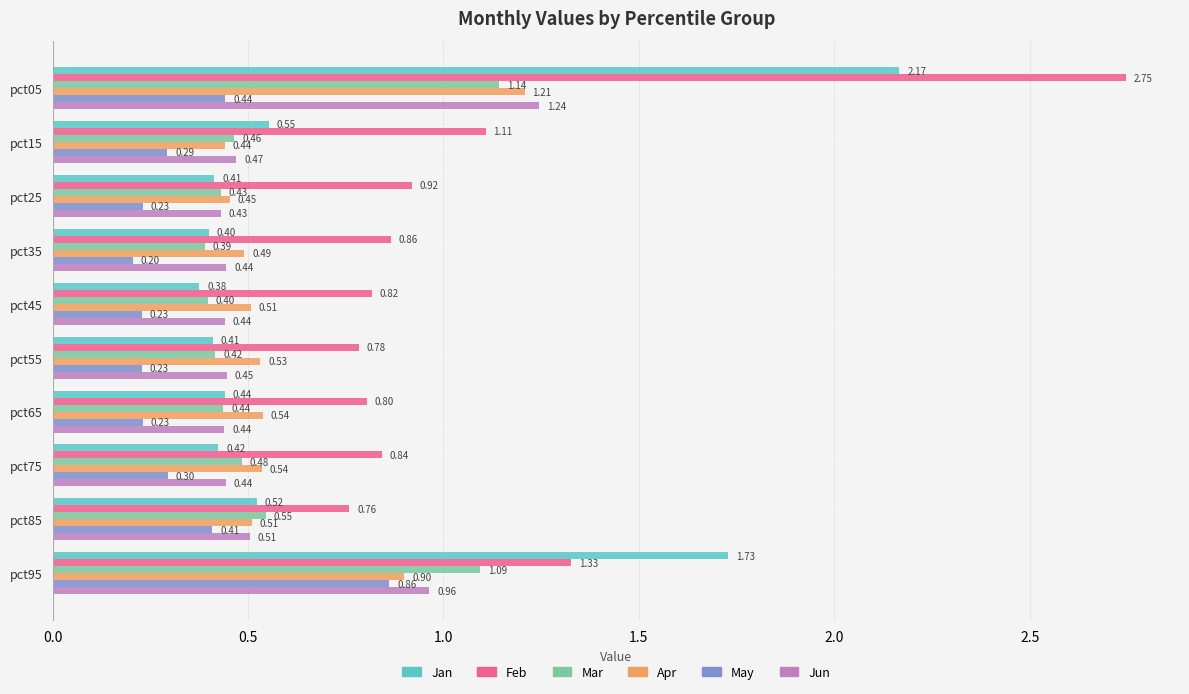

Which series changed the most between pct05 and pct95?

Feb